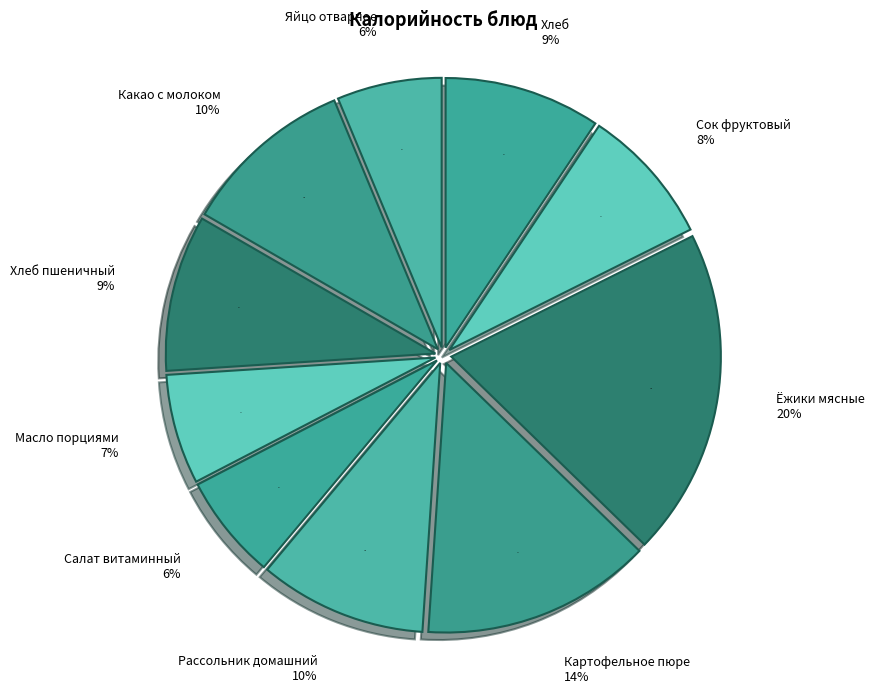

How many segments does this pie chart have?

10